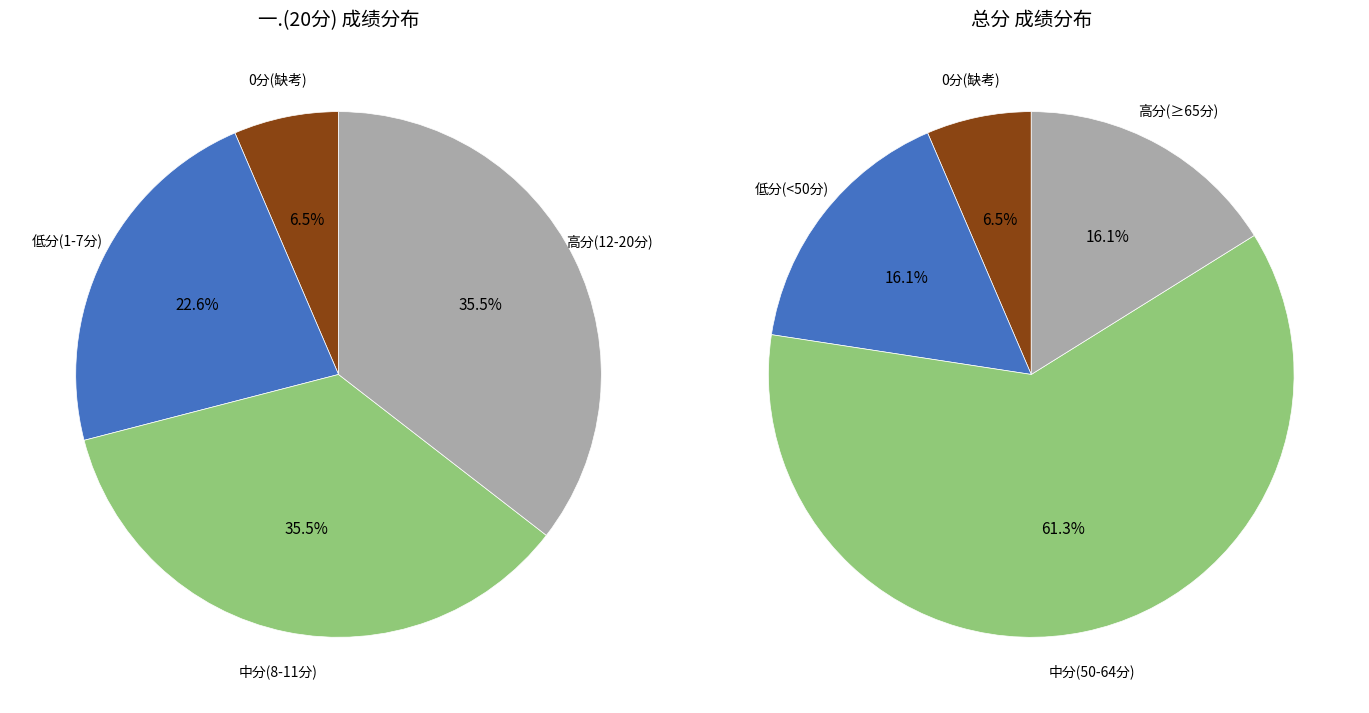

Combined, do 18 and 23 account for over 50%?

No